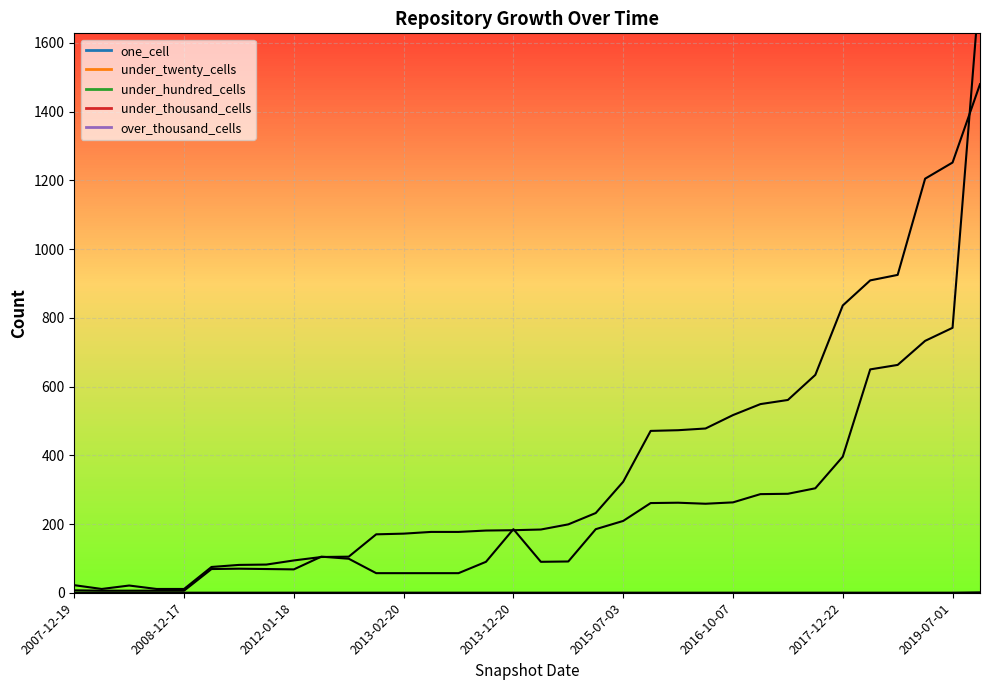

What value does the under_twenty_cells series have at 27, to the nearest 100?

300